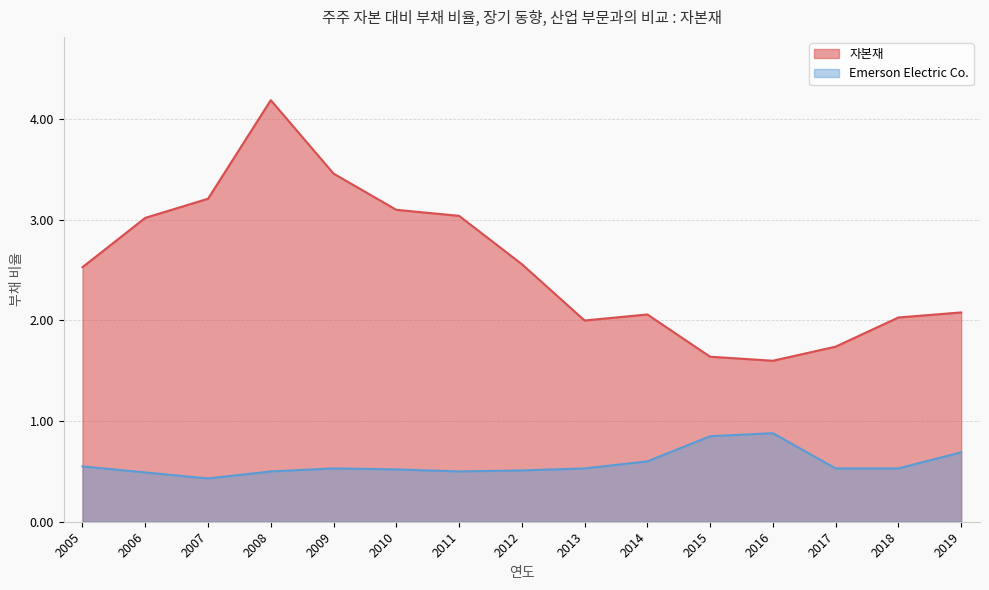

What are all the series names shown in the legend?

자본재, Emerson Electric Co.